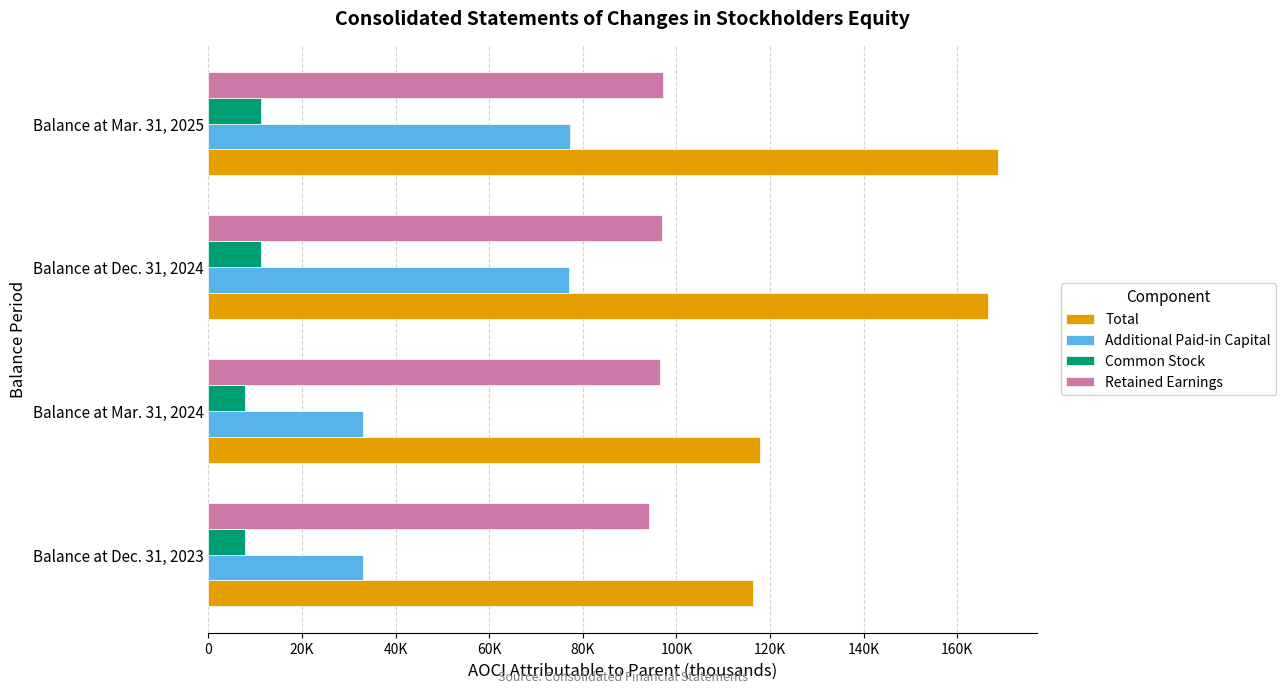

List the series in order of their overall mean, highest first.

Total, Retained Earnings, Additional Paid-in Capital, Common Stock